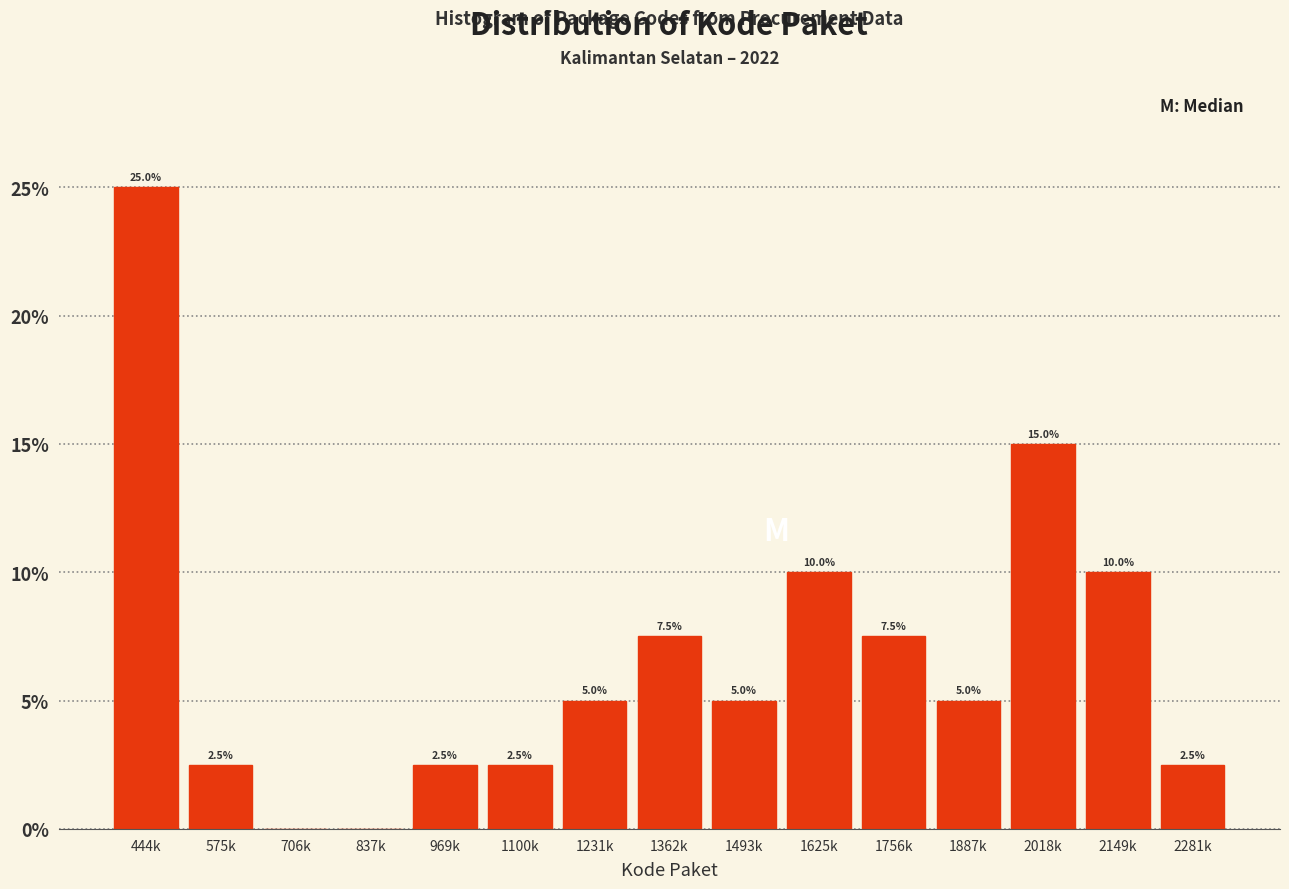

Reading left to right, what are all the values shown in this chart?

444k=25.0	575k=2.5	706k=0.0	837k=0.0	969k=2.5	1100k=2.5	1231k=5.0	1362k=7.5	1493k=5.0	1625k=10.0	1756k=7.5	1887k=5.0	2018k=15.0	2149k=10.0	2281k=2.5